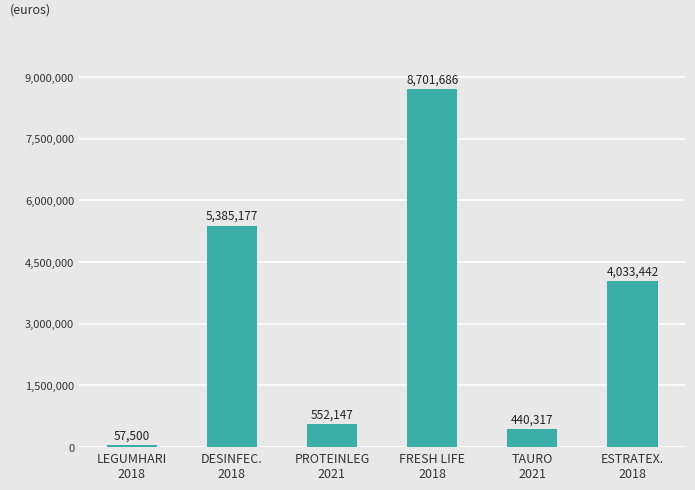

True or false: the data shows 881549 at ESTRATEX.
2018.

False